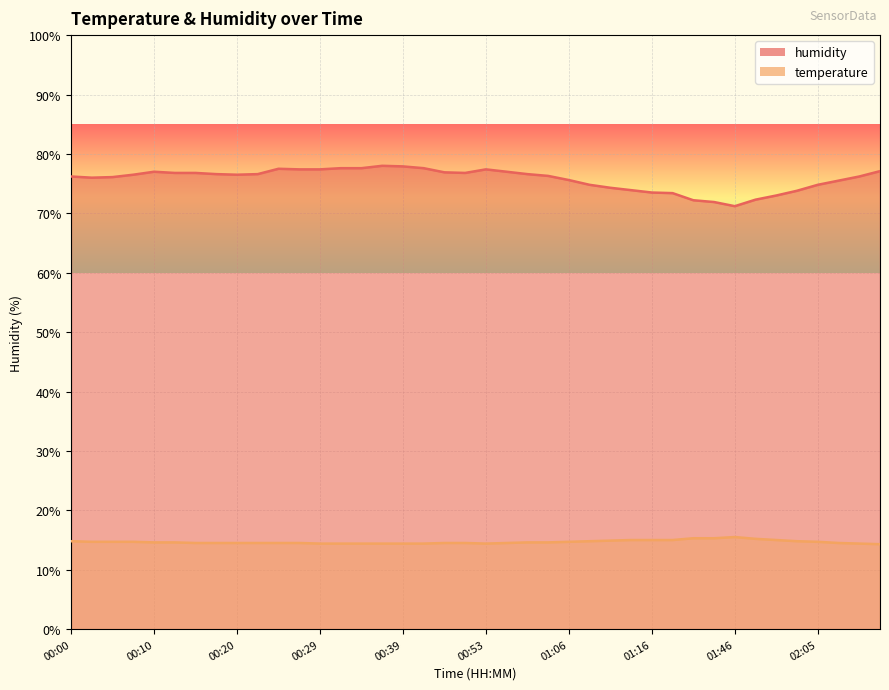

List the labels in order of humidity value, smallest first.

01:46, 01:36, 01:30, 01:57, 02:00, 01:19, 01:16, 02:03, 01:14, 01:11, 01:08, 02:05, 02:08, 01:06, 00:03, 00:05, 00:00, 02:10, 01:03, 00:07, 00:20, 00:17, 00:22, 01:01, 00:12, 00:15, 00:50, 00:47, 00:10, 00:58, 02:13, 00:27, 00:29, 00:53, 00:25, 00:32, 00:34, 00:42, 00:39, 00:37